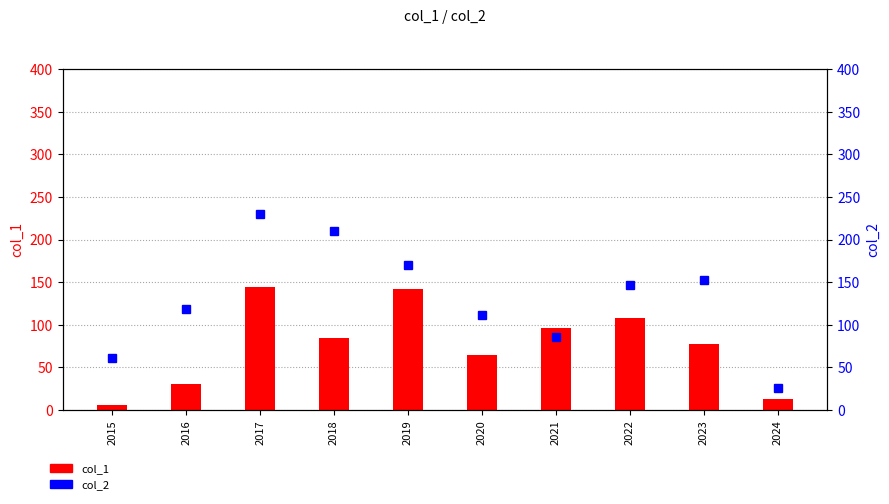

True or false: col_2 has a value of 60 at 2020.

False